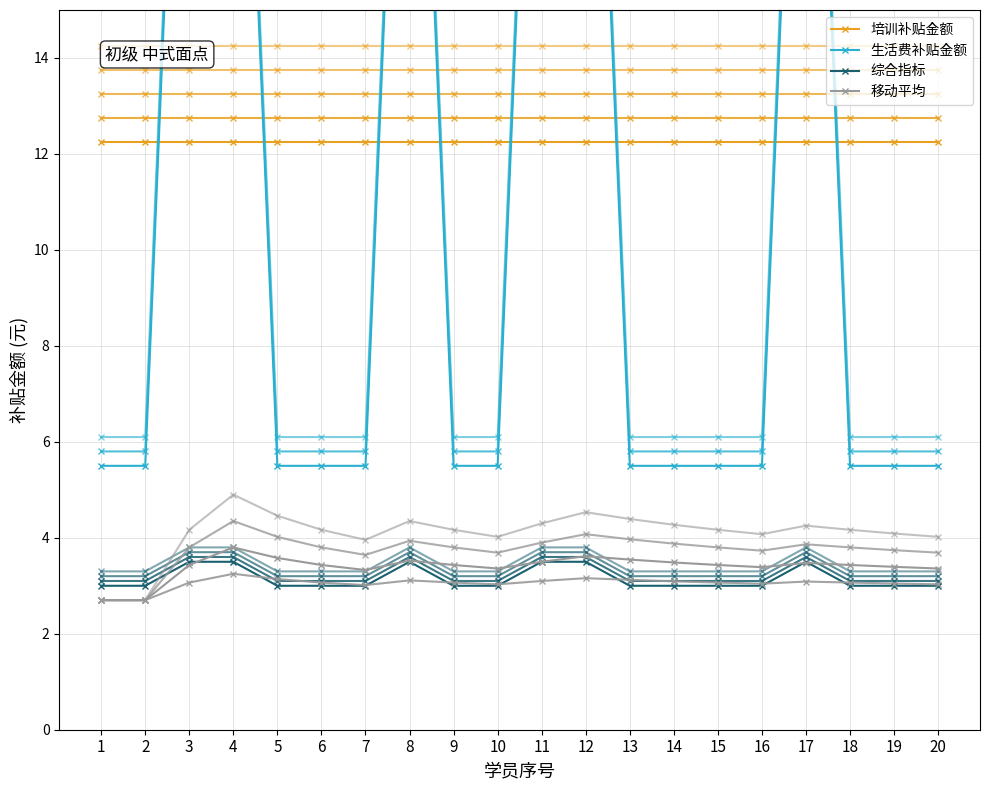

True or false: 综合指标 and 培训补贴金额 intersect in this chart.

False